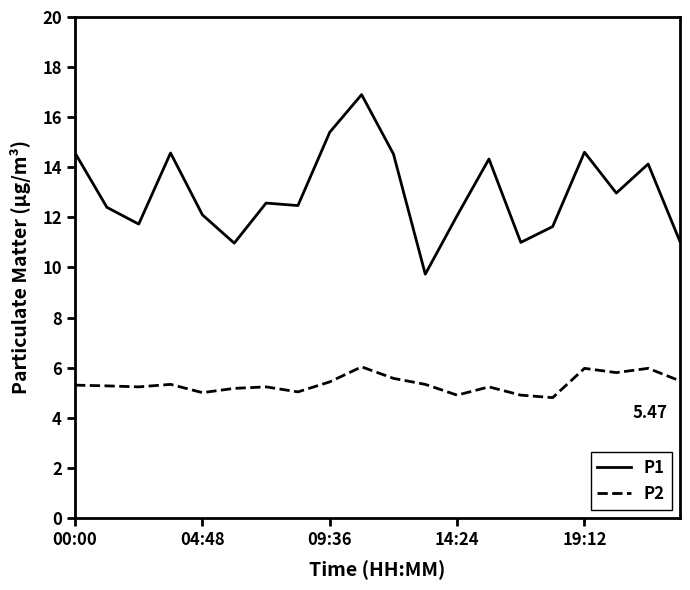

List the series in order of their peak value, lowest first.

P2, P1